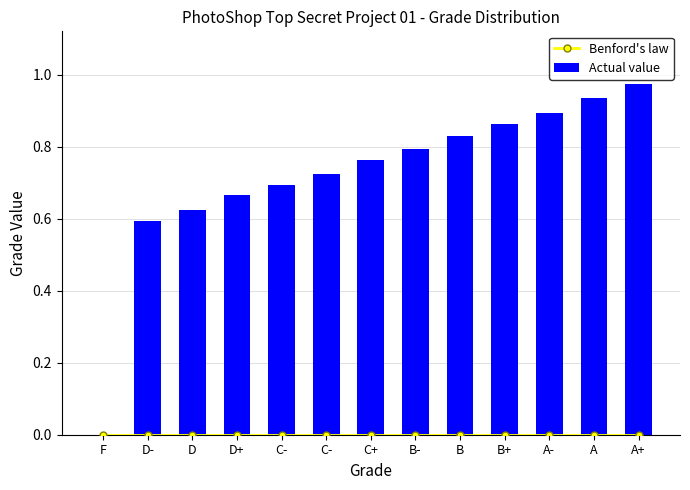

Reading right to left, transcribe all the data shown in this chart.

Benford's law: A+=0.0	A=0.0	A-=0.0	B+=0.0	B=0.0	B-=0.0	C+=0.0	C-=0.0	C-=0.0	D+=0.0	D=0.0	D-=0.0	F=0.0
Actual value: A+=1.0	A=0.9	A-=0.9	B+=0.9	B=0.8	B-=0.8	C+=0.8	C-=0.7	C-=0.7	D+=0.7	D=0.6	D-=0.6	F=0.0